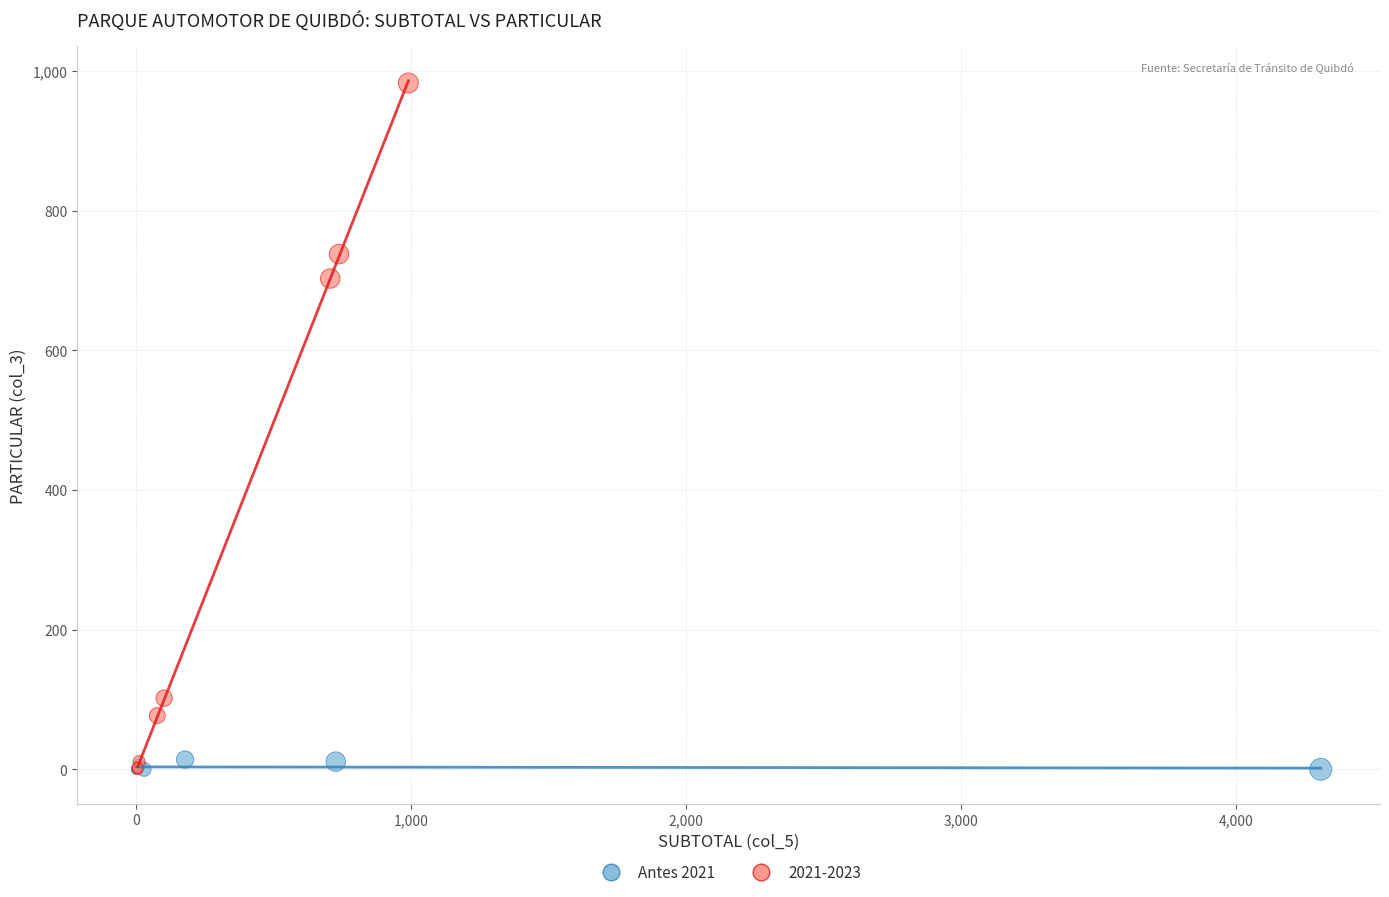

Which series has the widest spread of Y values?

2021-2023